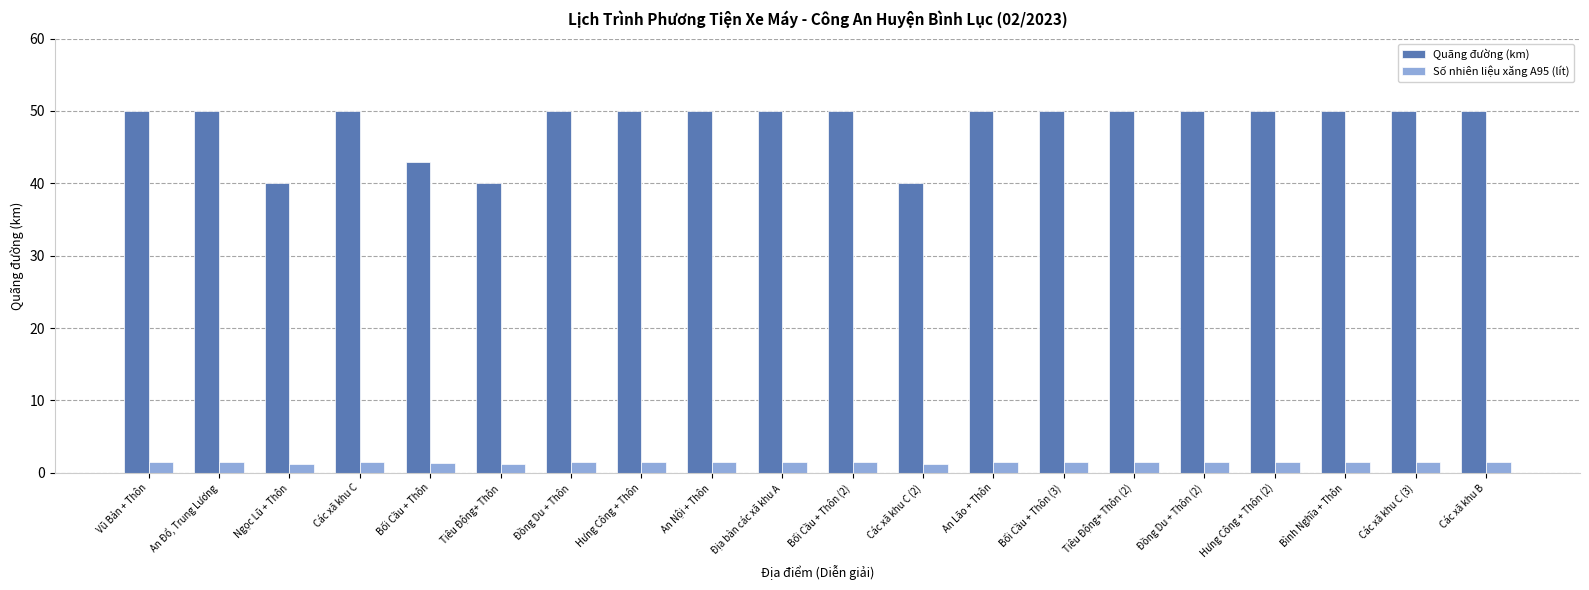

Which series changed the most between Các xã khu C and Các xã khu C (2)?

Quãng đường (km)